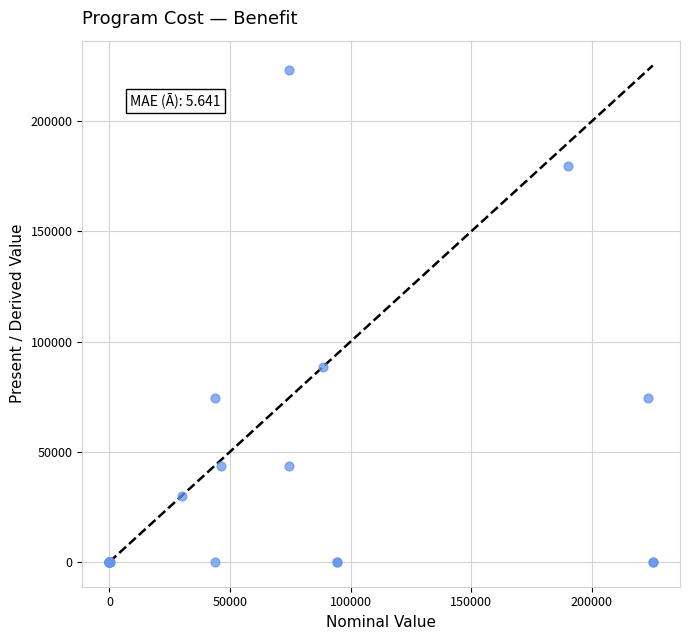

What Y value in the scatter plot is closest to 111684?

88387.8